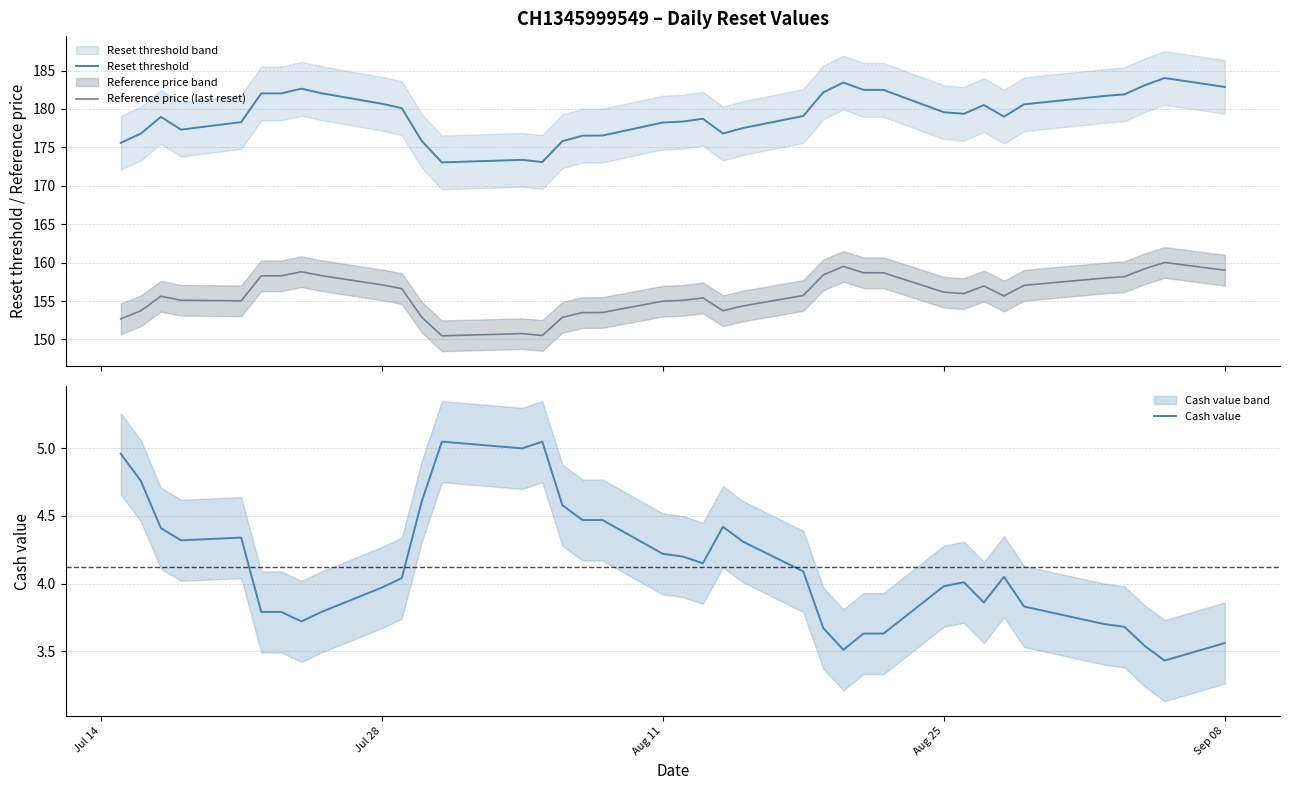

True or false: Reset threshold and Reference price (last reset) intersect in this chart.

False